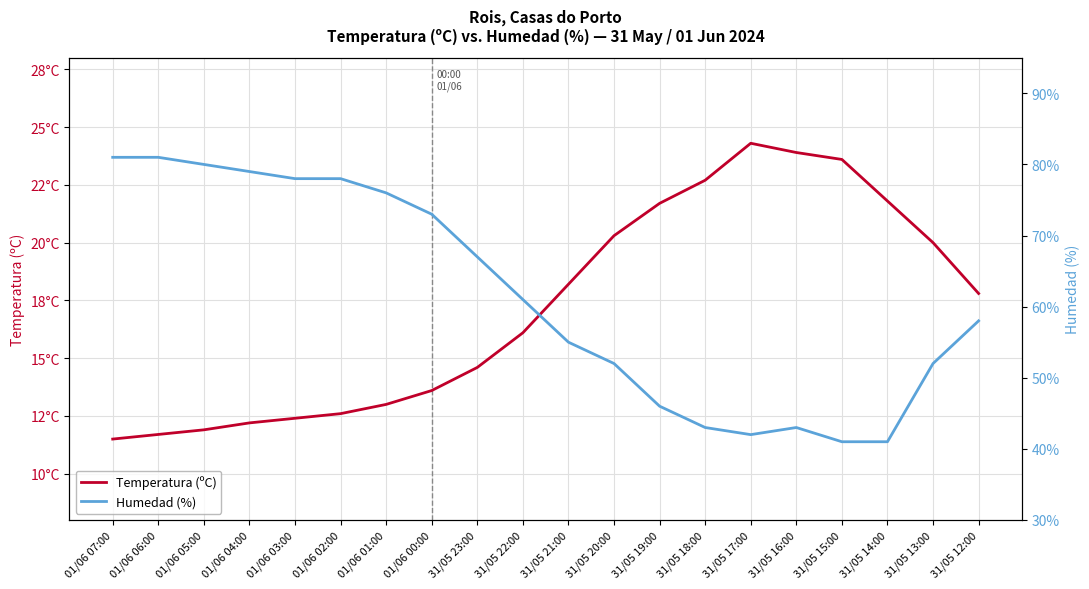

What is the average value of the Humedad (%) series?

61.4